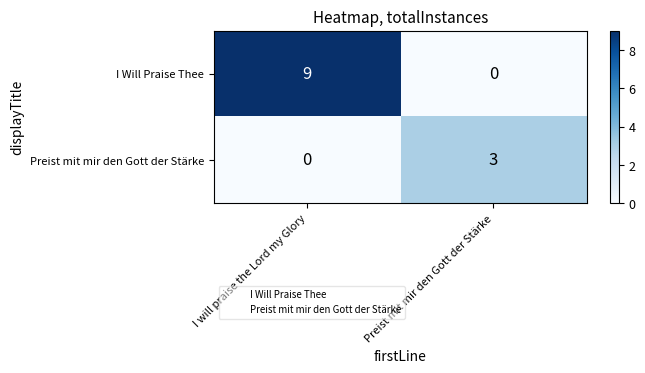

The I Will Praise Thee series shows 9 at I will praise the Lord my Glory. True or false?

True